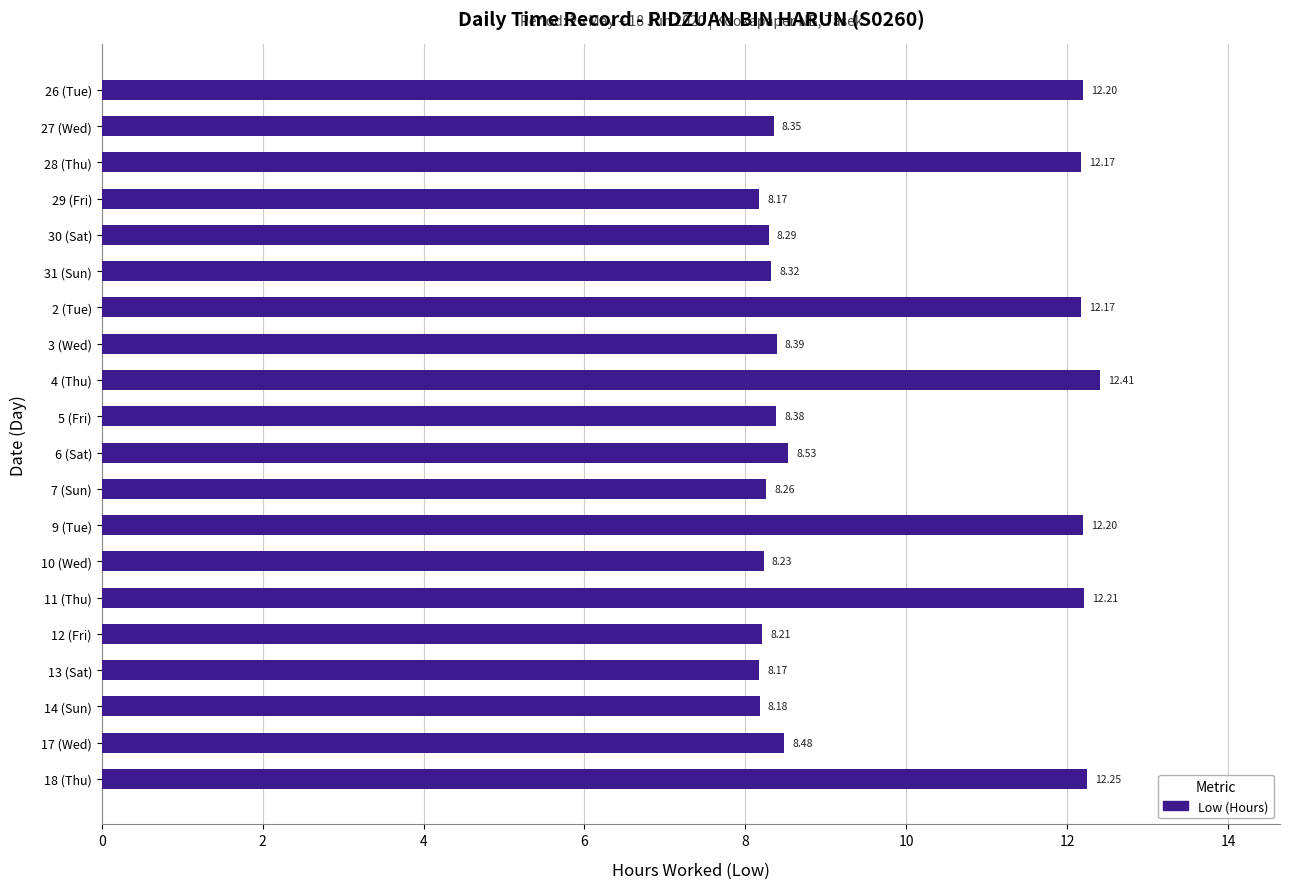

What is the difference between the second highest and second lowest values?

4.1